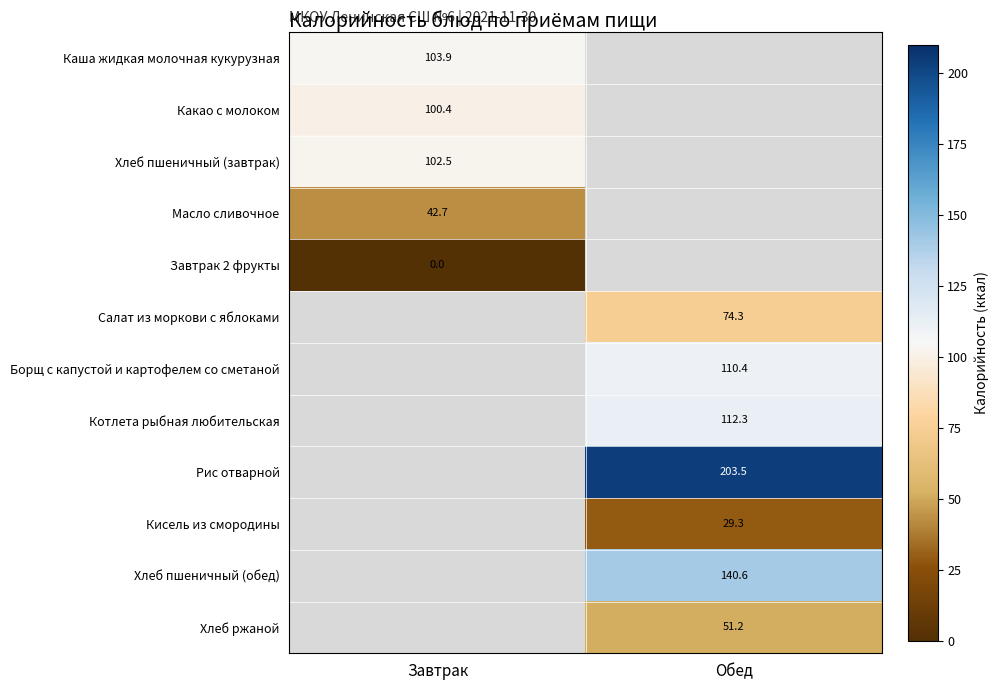

Which has a higher value, Обед or Завтрак?

Завтрак